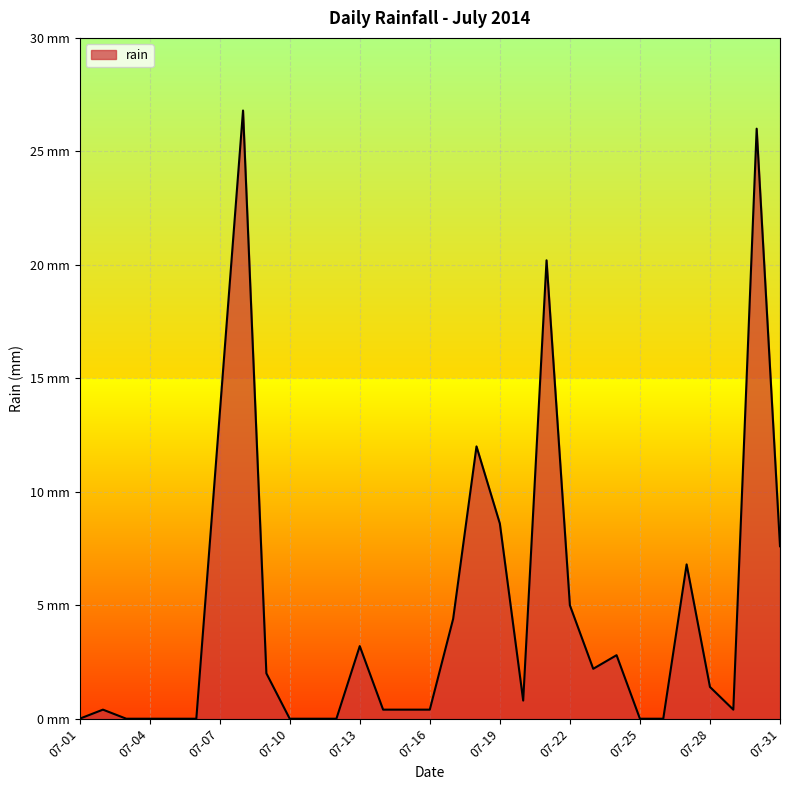

Rank the categories by value from lowest to highest.

07-01, 07-03, 07-04, 07-05, 07-06, 07-10, 07-11, 07-12, 07-25, 07-26, 07-02, 07-14, 07-15, 07-16, 07-29, 07-20, 07-28, 07-09, 07-23, 07-24, 07-13, 07-17, 07-22, 07-27, 07-31, 07-19, 07-18, 07-07, 07-21, 07-30, 07-08